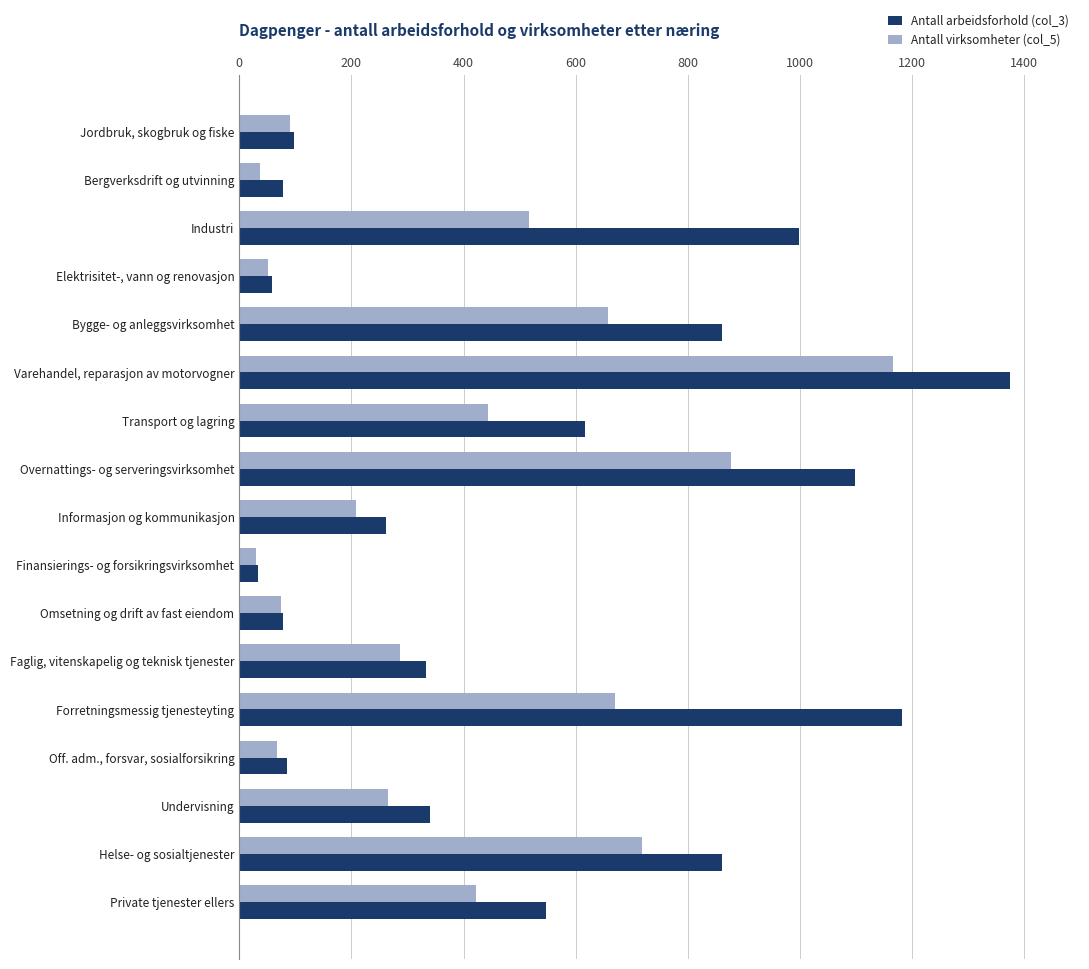

What is the difference between the maximum and minimum values in the Antall virksomheter (col_5) series?

1137